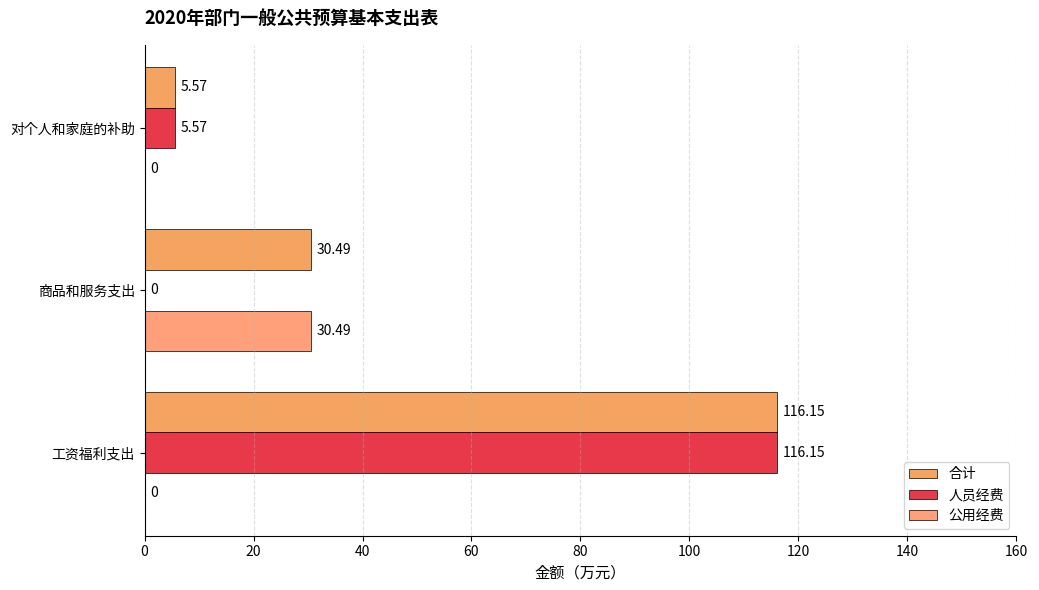

How many positive values does the 人员经费 series have?

2